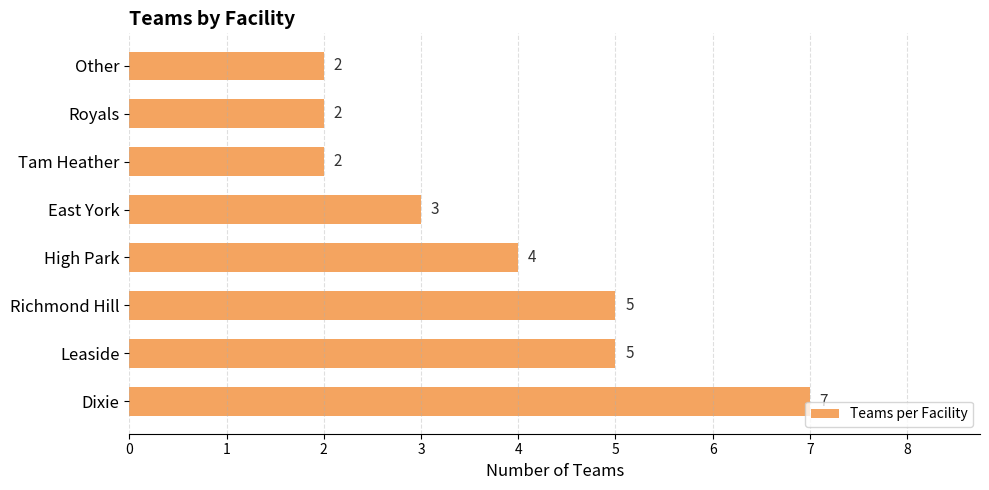

Reading bottom to top, list all the values displayed in this chart.

7	5	5	4	3	2	2	2